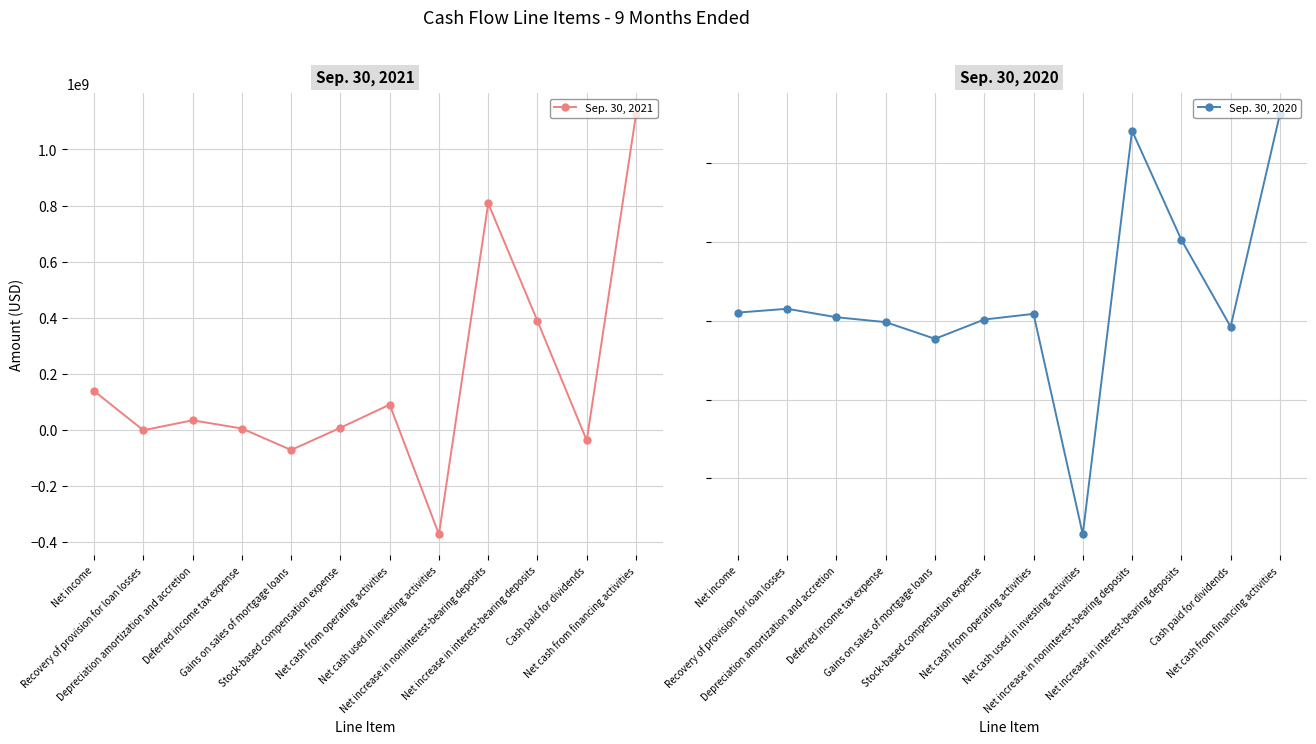

How many values in Sep. 30, 2021 are above zero?

8